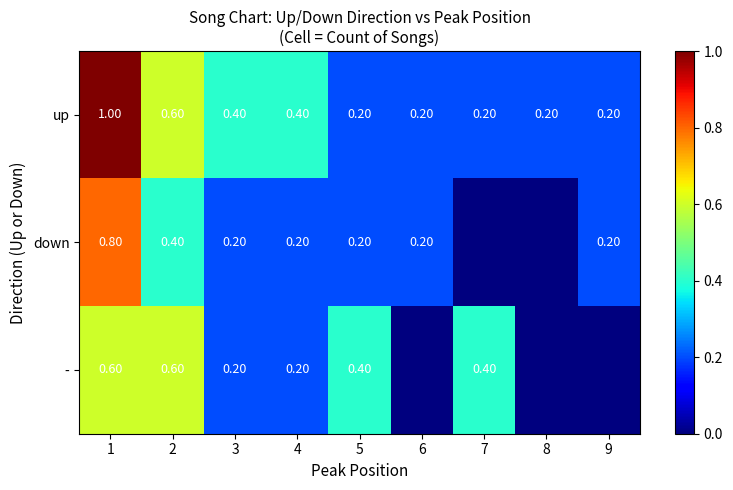

Is the value of down at 1 greater than the value of up at 5?

Yes